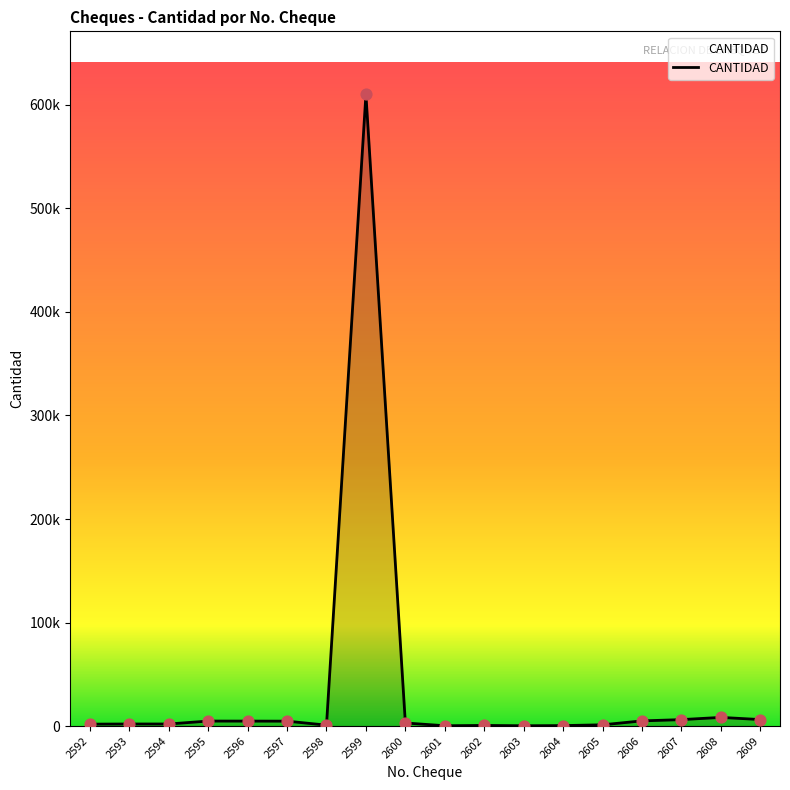

Between 2604 and 2607, which is larger?

2607